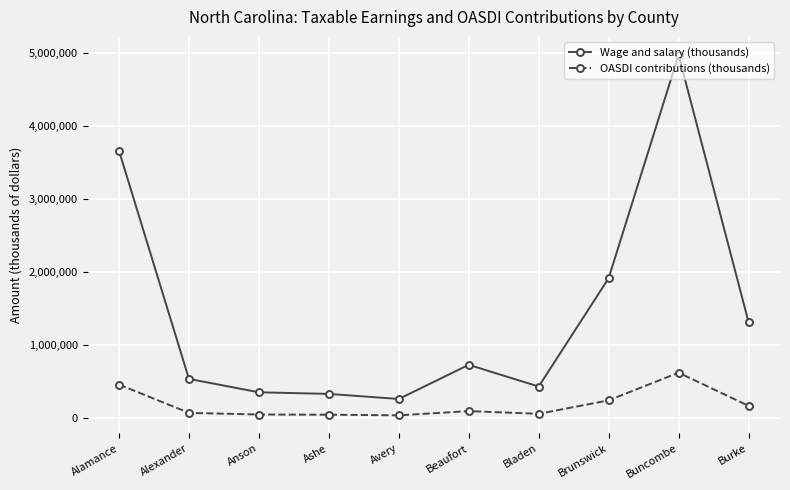

What value does the OASDI contributions (thousands) series have at Anson, to the nearest 10?

43100